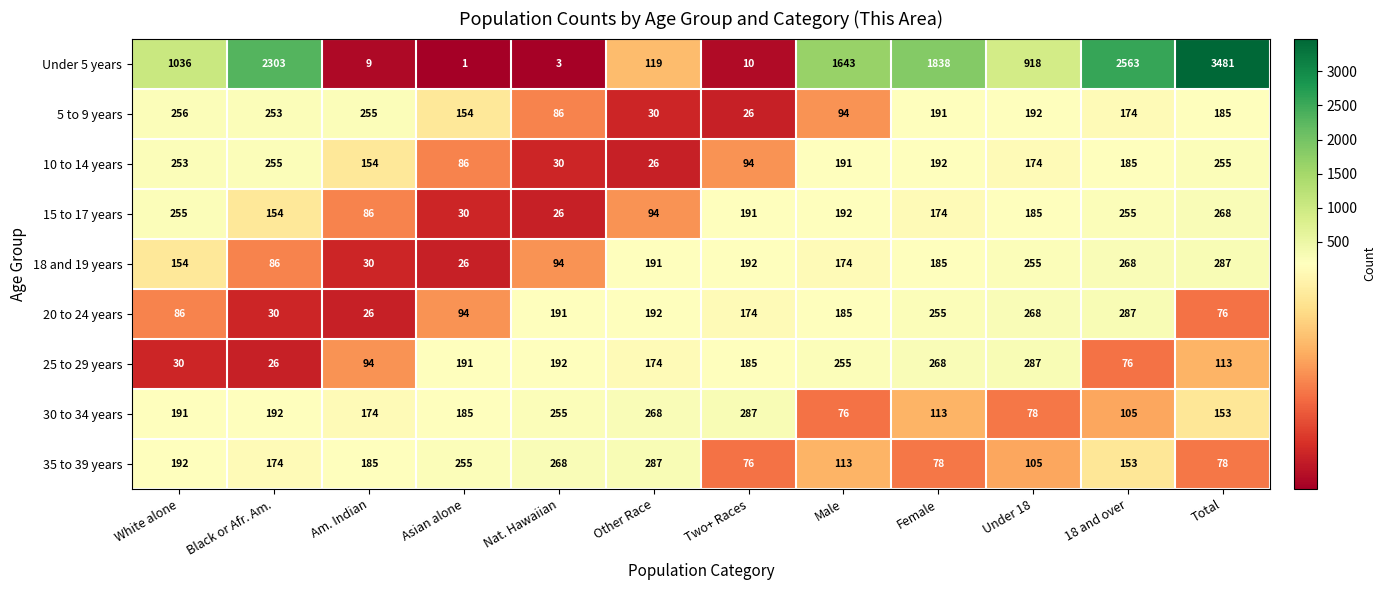

What is the difference between the maximum and second lowest values in the 5 to 9 years series?

226